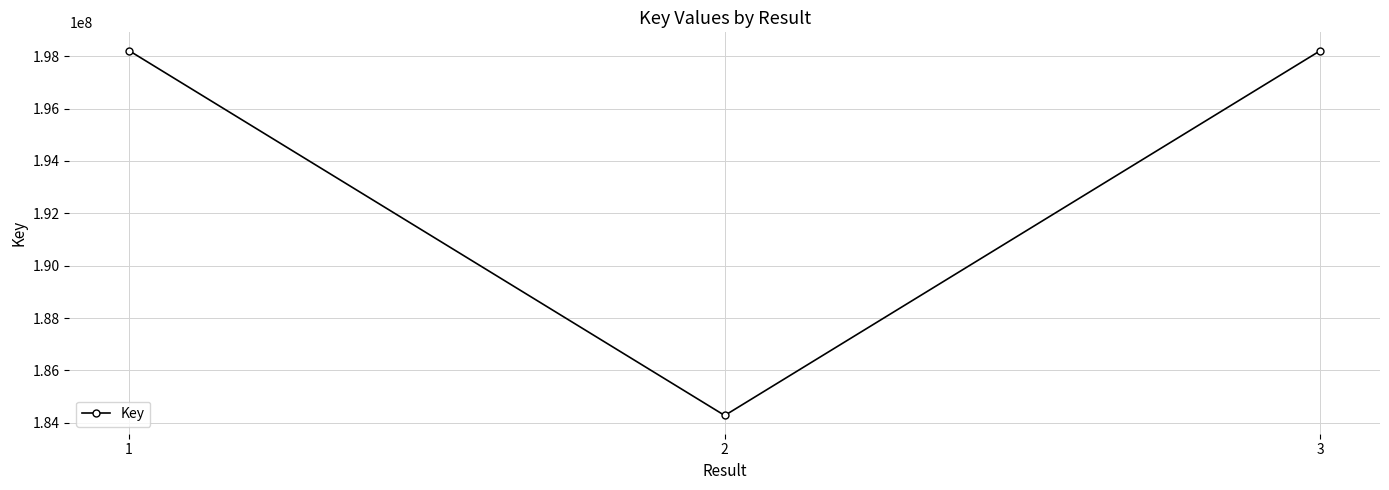

What is the smallest value displayed?

184281446